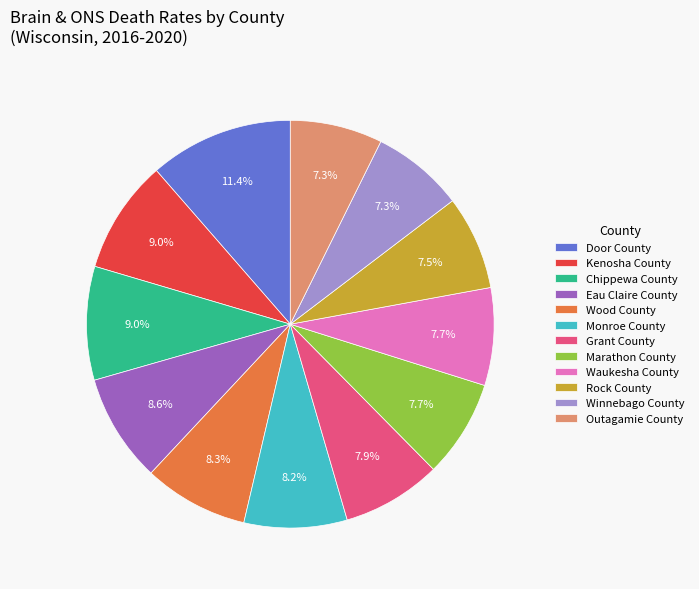

Count the number of slices in the pie.

12